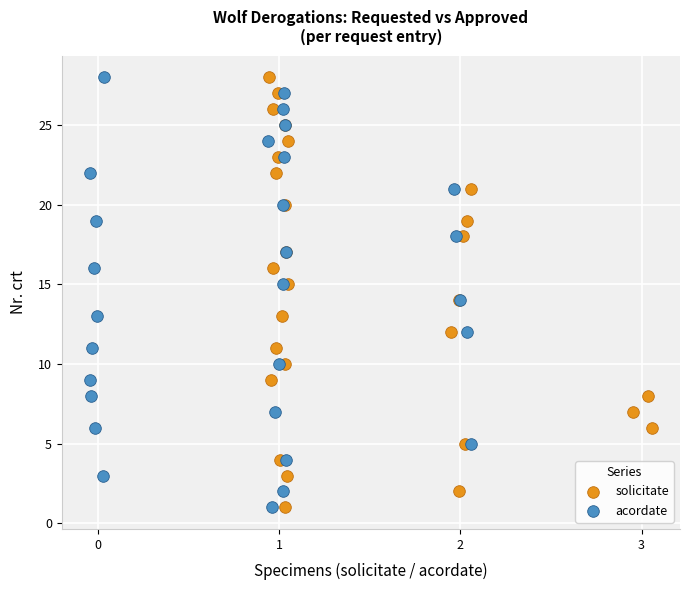

What are all the series names shown in the legend?

solicitate, acordate